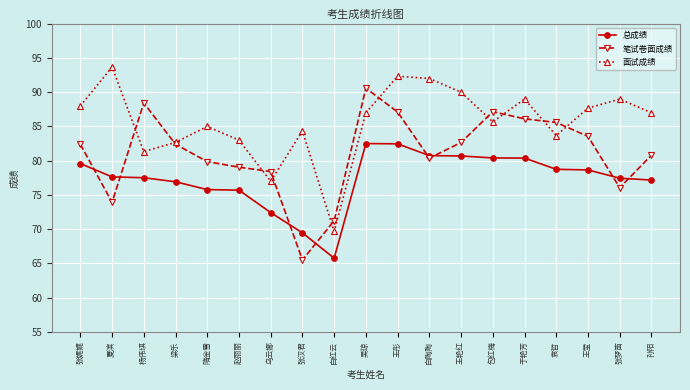

List the series in order of their peak value, lowest first.

总成绩, 笔试卷面成绩, 面试成绩